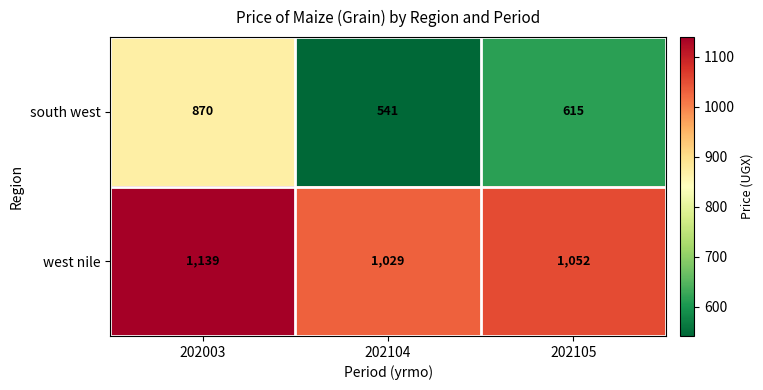

Reading left to right, transcribe all the data shown in this chart.

south west: 202003=870	202104=541	202105=615
west nile: 202003=1139	202104=1029	202105=1052